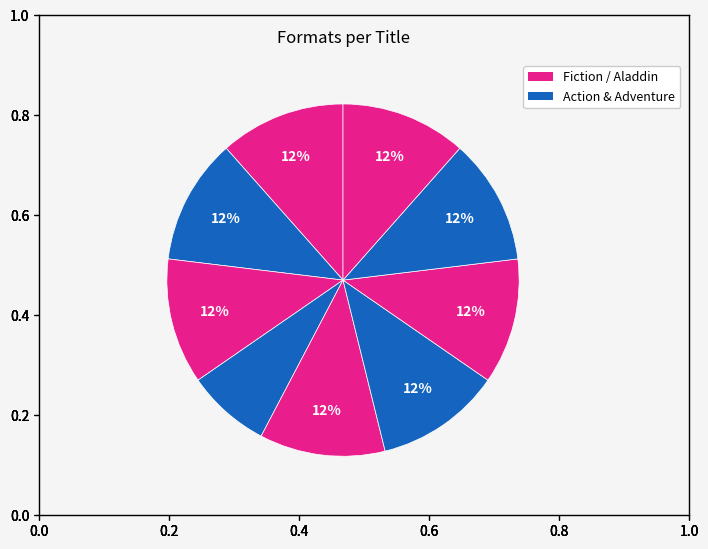

How many segments does this pie chart have?

9